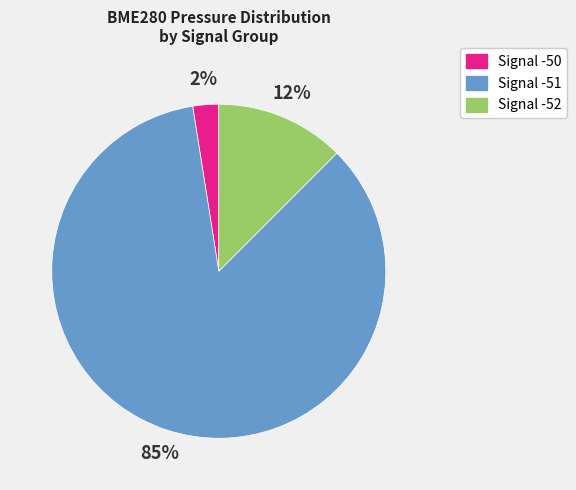

Is it true that Signal -51 is 85% of the pie?

True